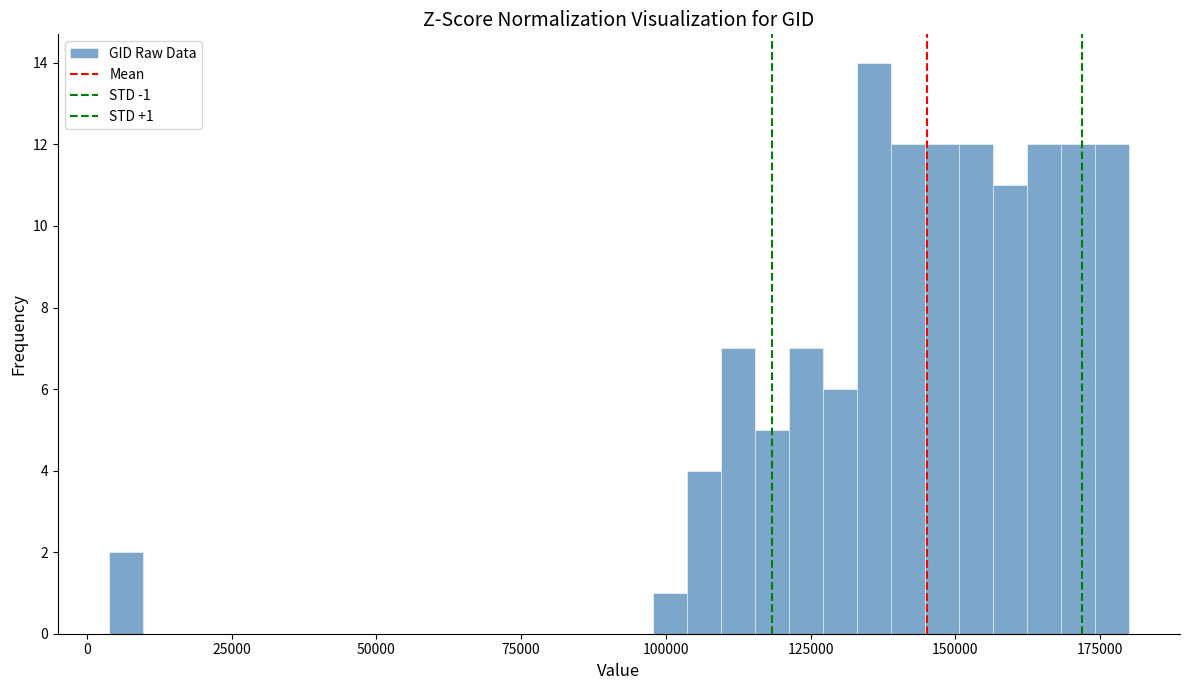

Read against the x-axis, roughly where is the centre of the tallest bar?

135000